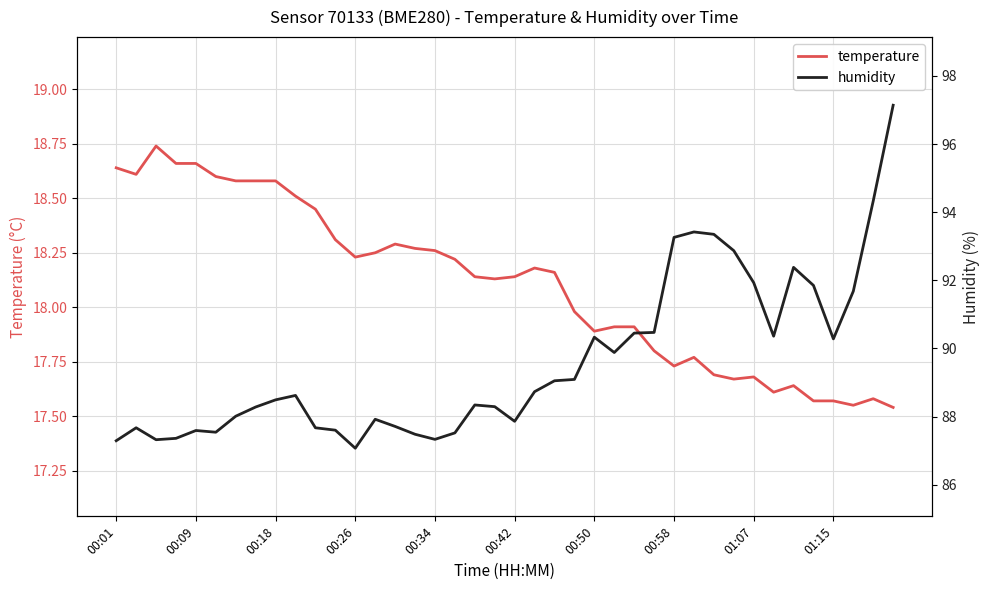

Where is temperature nearest to the value 18?

23